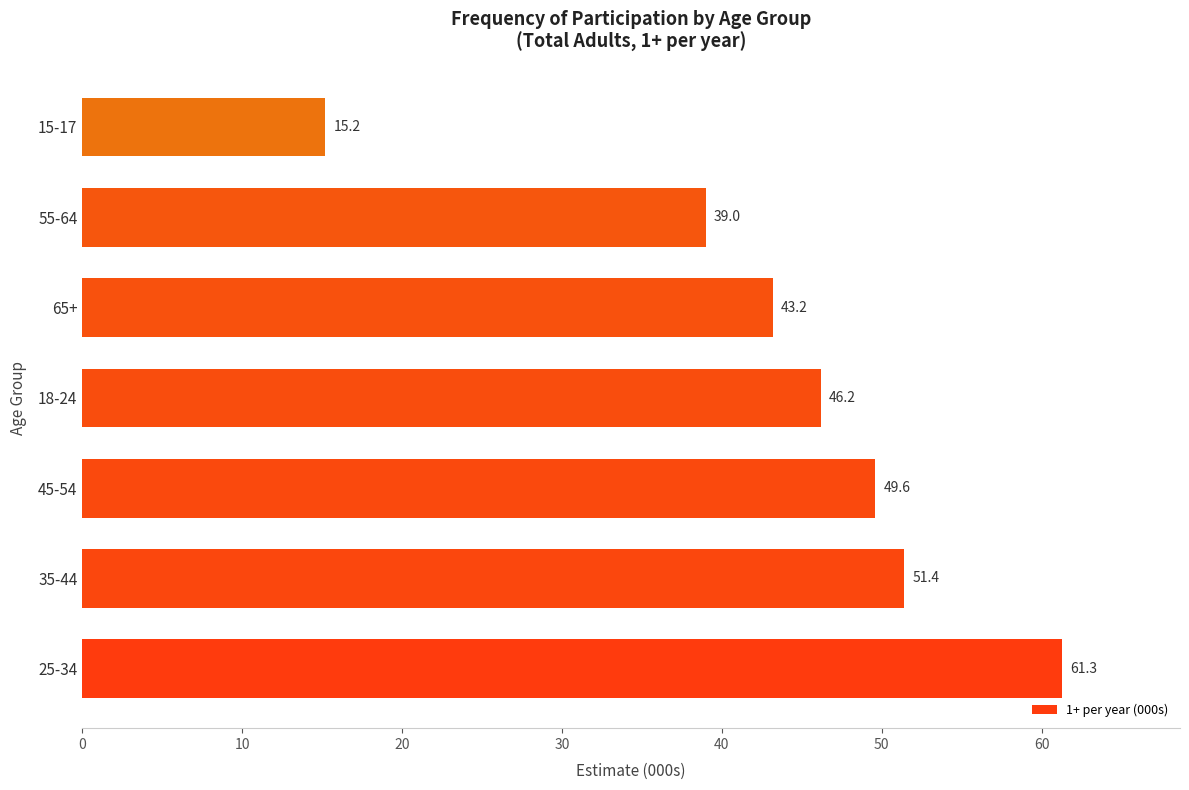

Which label corresponds to the smallest value in the chart?

15-17